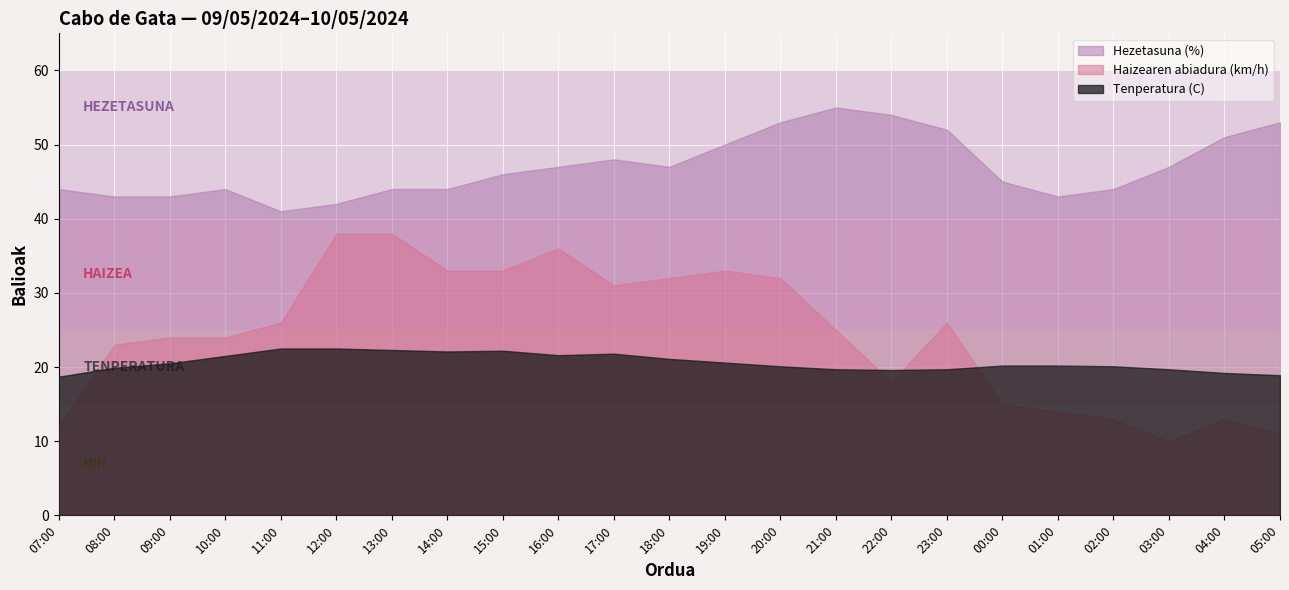

What is the difference between the second highest and minimum values in the Haizearen abiadura (km/h) series?

28.0